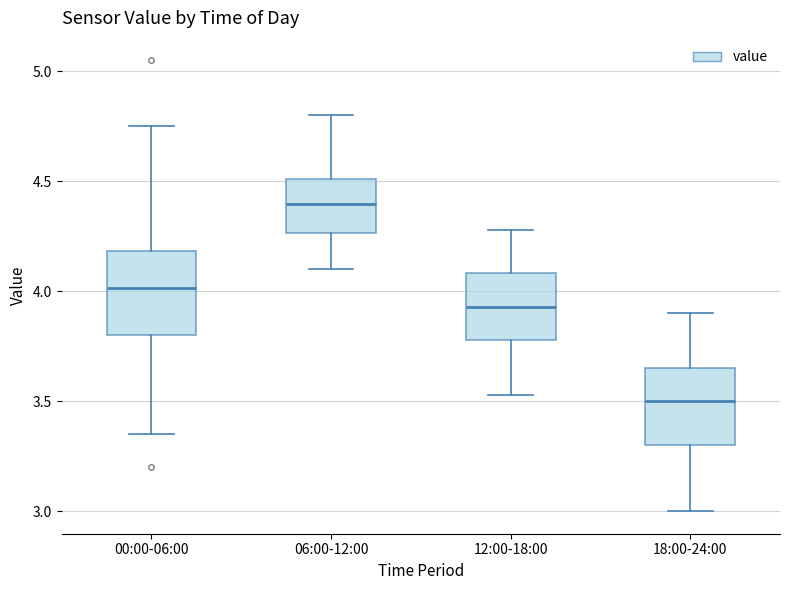

Reading left to right, read every box against the y-axis: the position of its median line, the range the box covers, and the ends of its whiskers. The values are not printed on the chart, so give them approximately, as read against the axis.

00:00-06:00: median 4.00, box 3.80 to 4.20, whiskers 3.35 to 4.75
06:00-12:00: median 4.40, box 4.25 to 4.50, whiskers 4.10 to 4.80
12:00-18:00: median 3.95, box 3.80 to 4.10, whiskers 3.55 to 4.30
18:00-24:00: median 3.50, box 3.30 to 3.65, whiskers 3.00 to 3.90